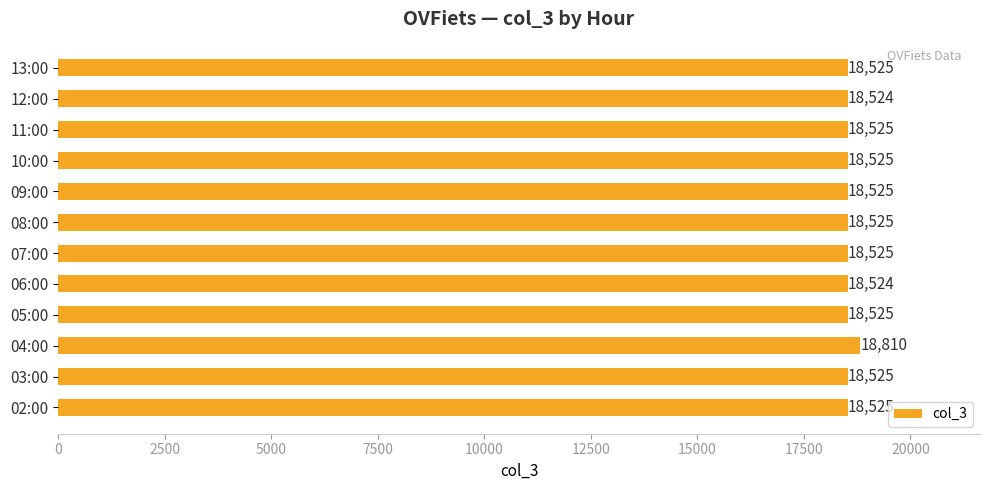

Reading bottom to top, transcribe all the data shown in this chart.

18525	18525	18810	18525	18524	18525	18525	18525	18525	18525	18524	18525